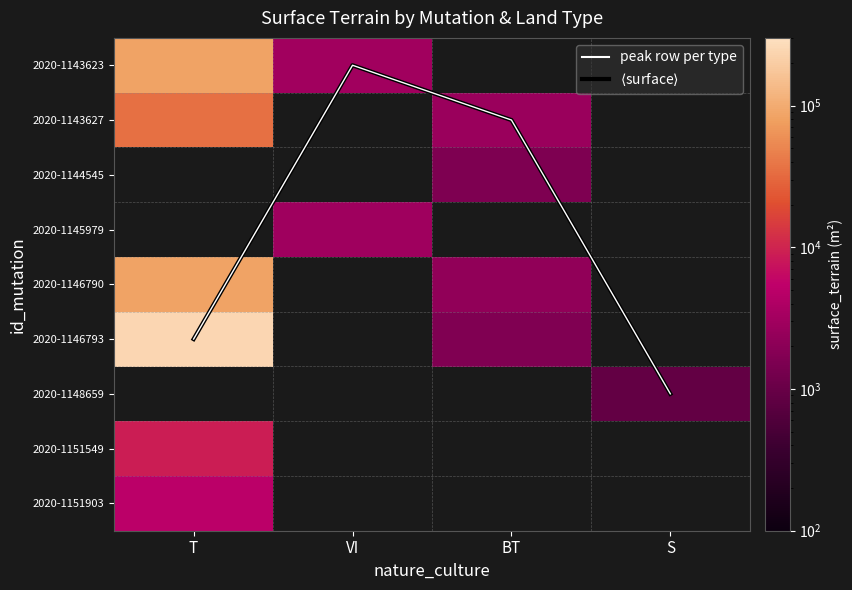

Which category has the lowest value in the 2020-1143623 series?

VI